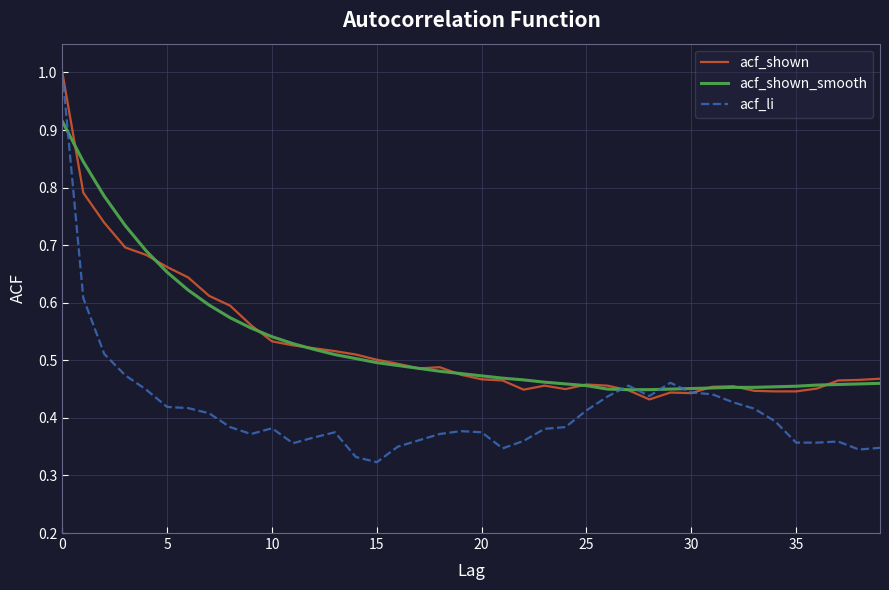

What is the greatest value displayed?

1.0